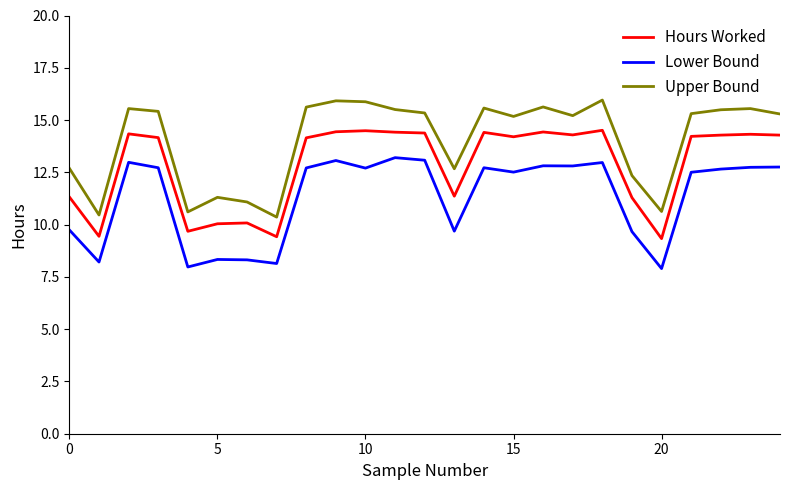

Which series has the largest total across all categories?

Upper Bound